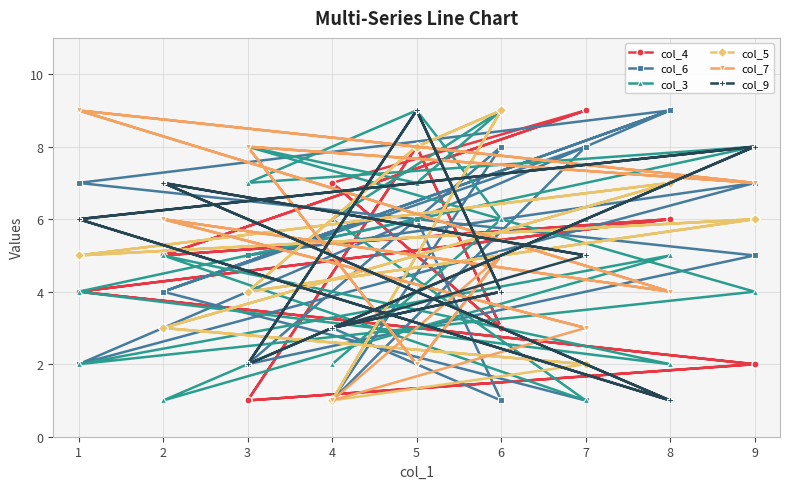

Is the value of col_5 at 7 greater than the value of col_7 at 2?

No